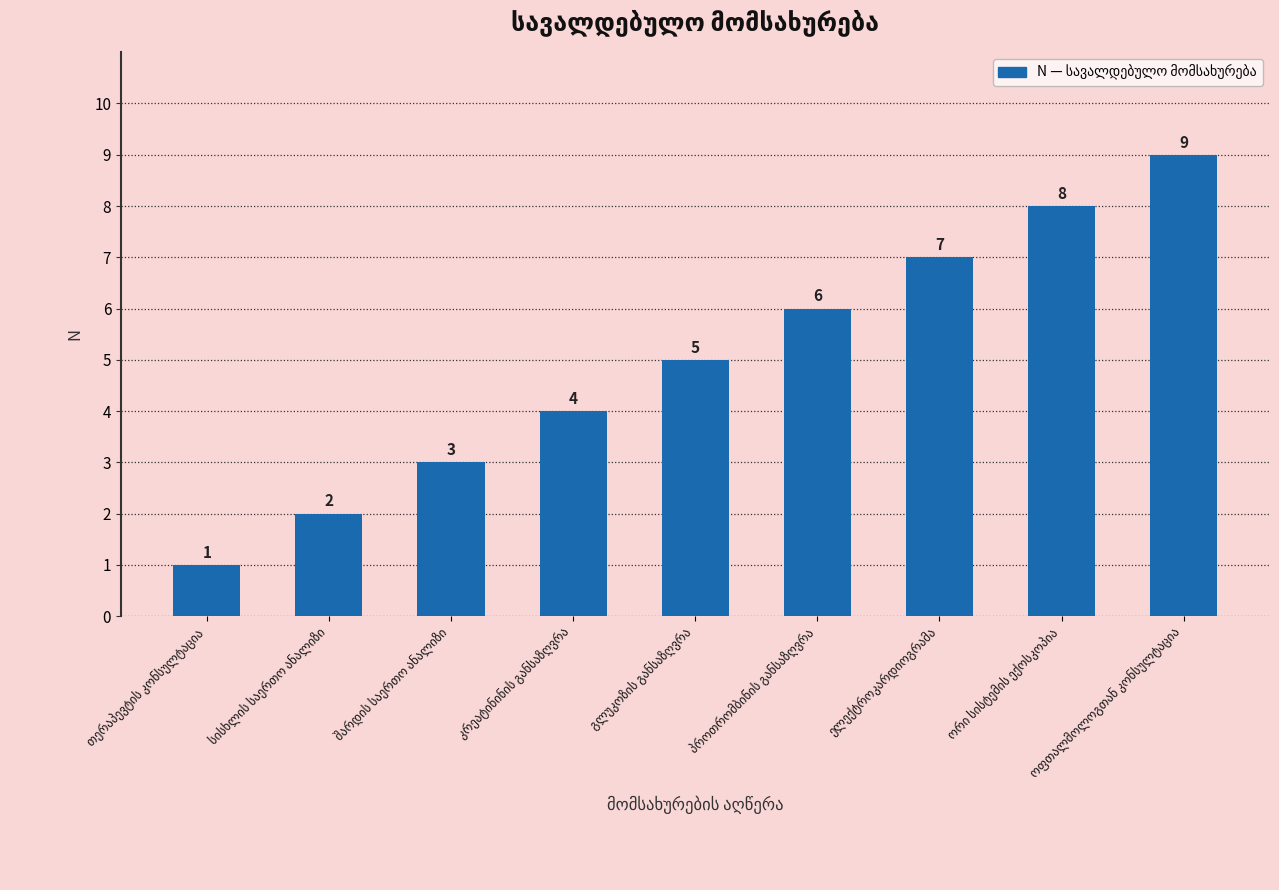

Count the values in the range 3 to 7.

5